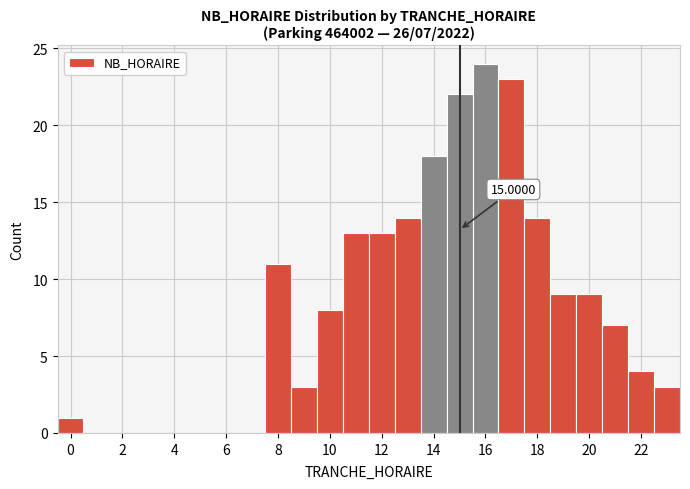

Which range on the x-axis has the tallest bar?

15.5 to 16.5